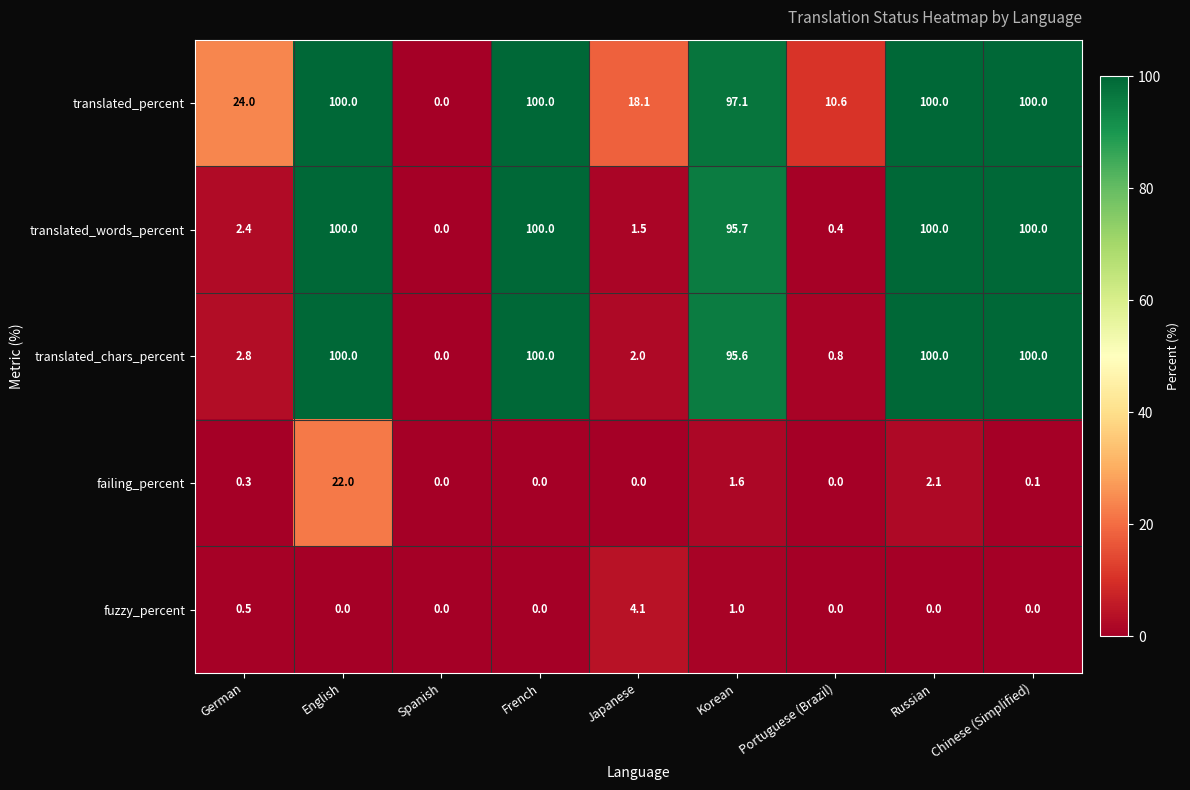

At which label is translated_percent closest to 50?

German